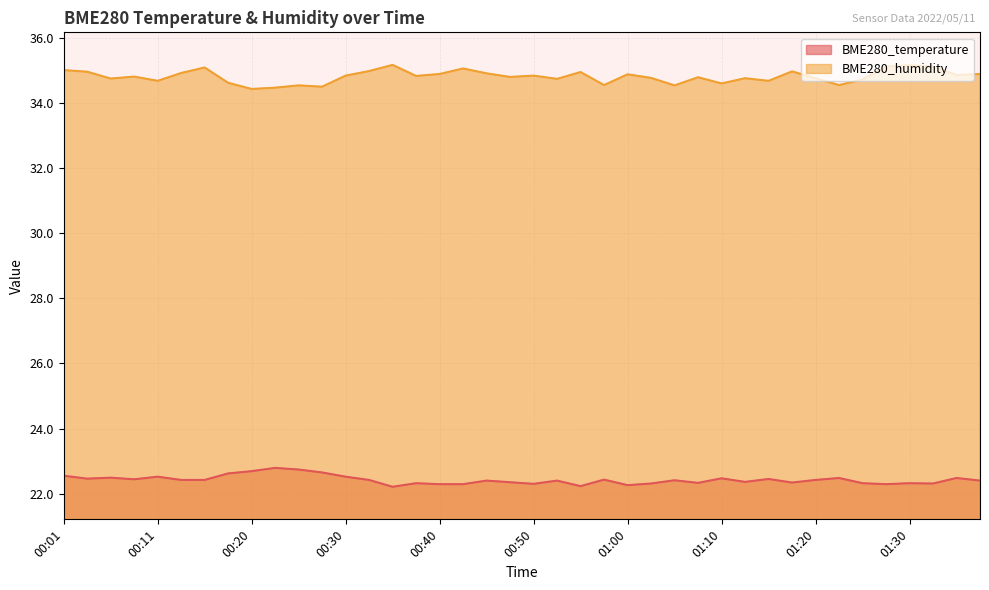

The BME280_temperature series shows 22.3 at 01:03. True or false?

True